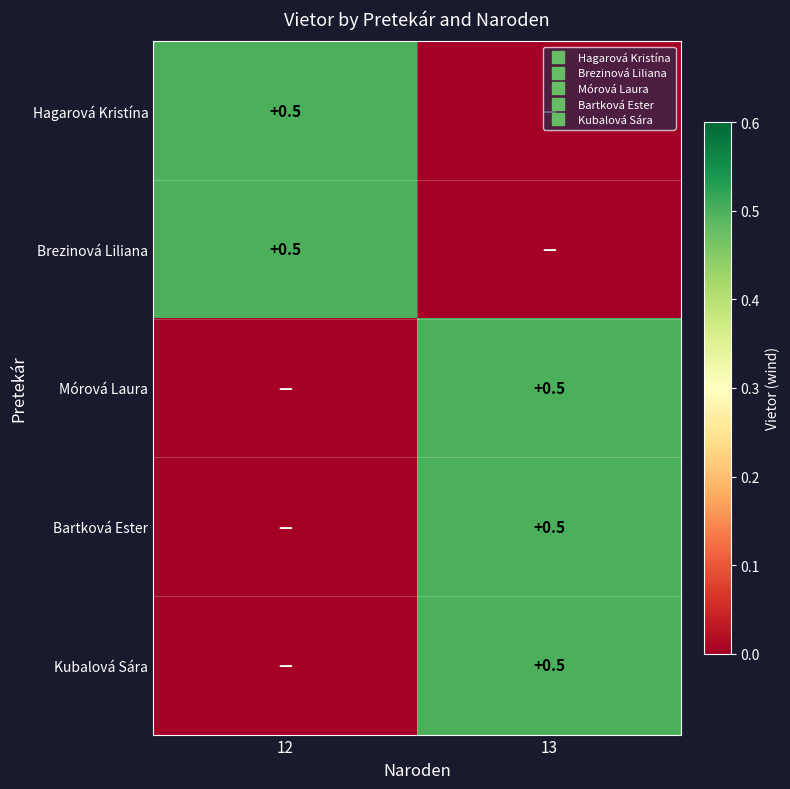

Which label corresponds to the largest value in the chart?

12